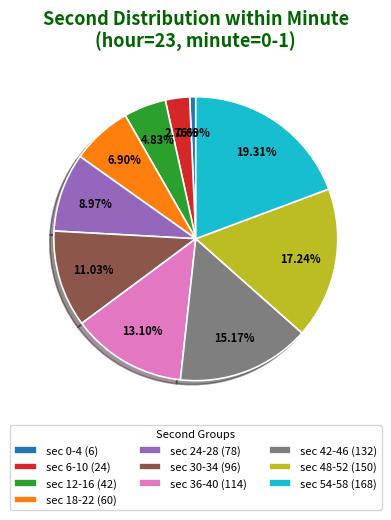

Is there a majority slice in this chart?

No